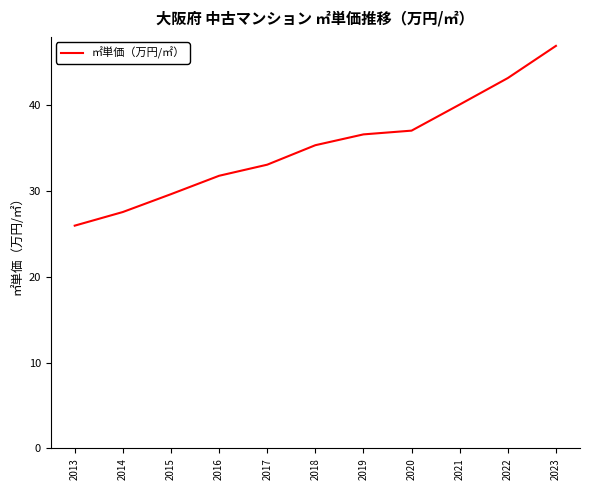

The chart shows a value of 31.8 at 2016. True or false?

True